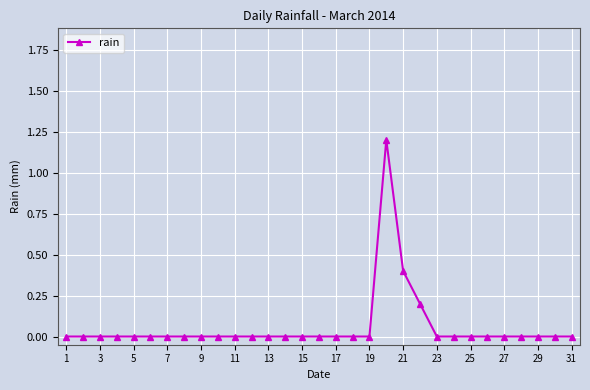

What is the maximum value shown in the chart?

1.2